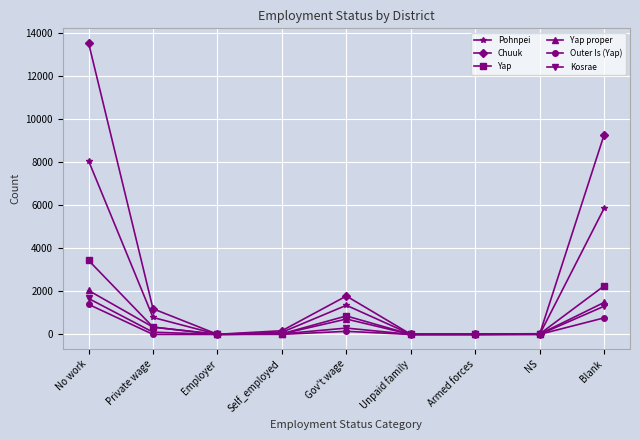

Between No work and Unpaid family, which series saw the biggest shift?

Chuuk